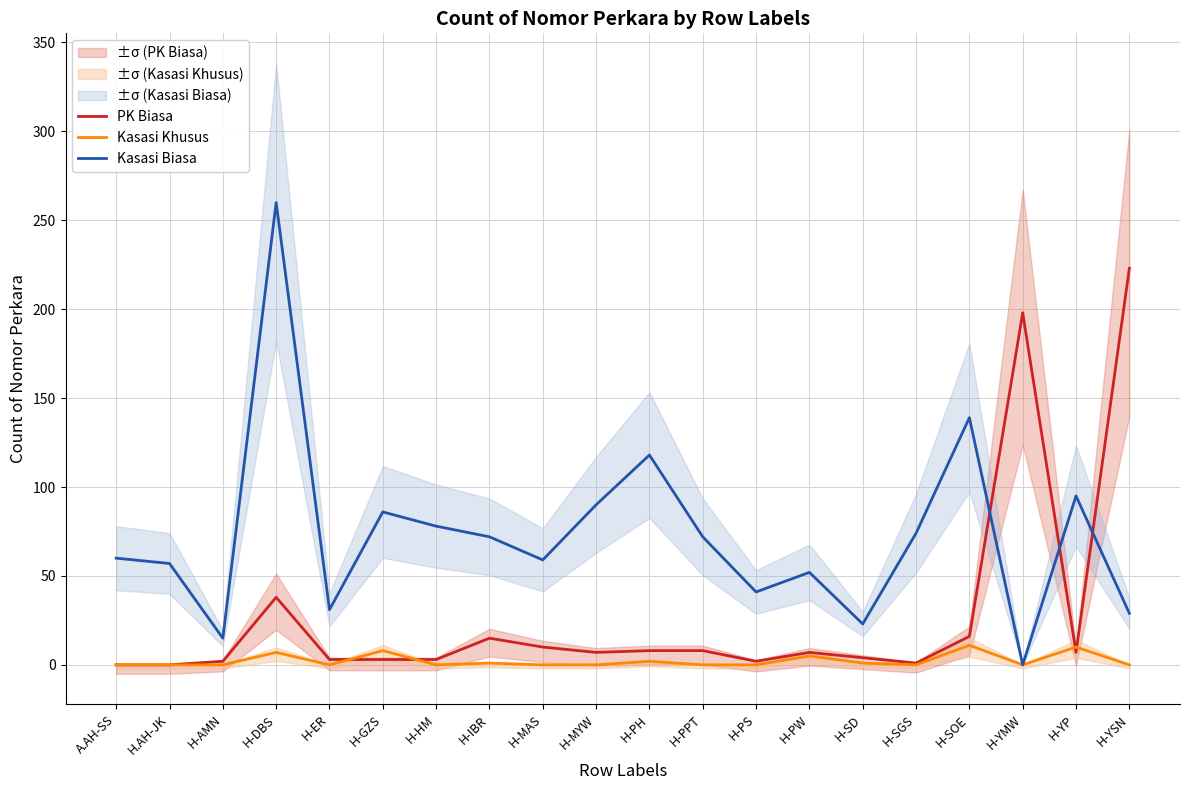

What is the label of the 13th point from the left?

H-PS